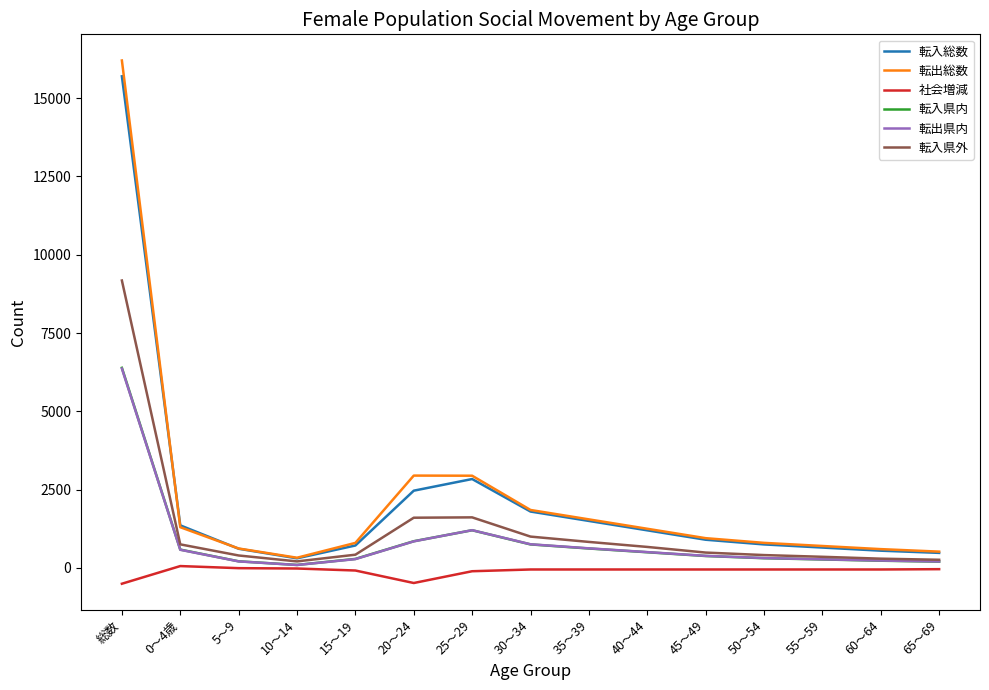

Which series has the largest range (max minus min)?

転出総数